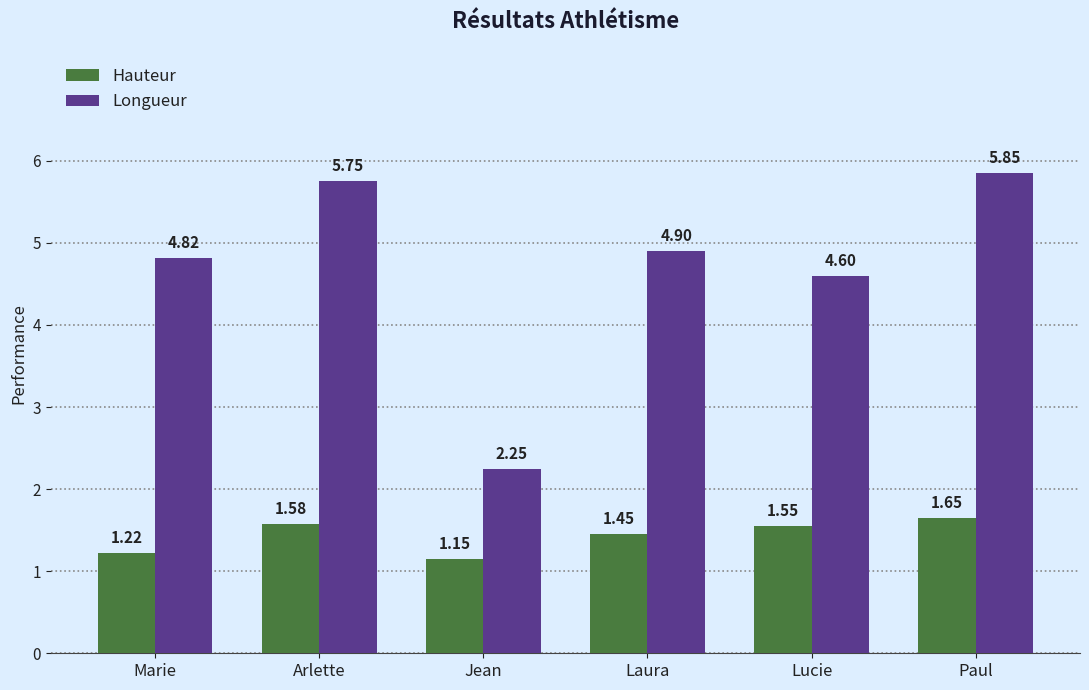

At which category is the sum across all series the highest?

Paul